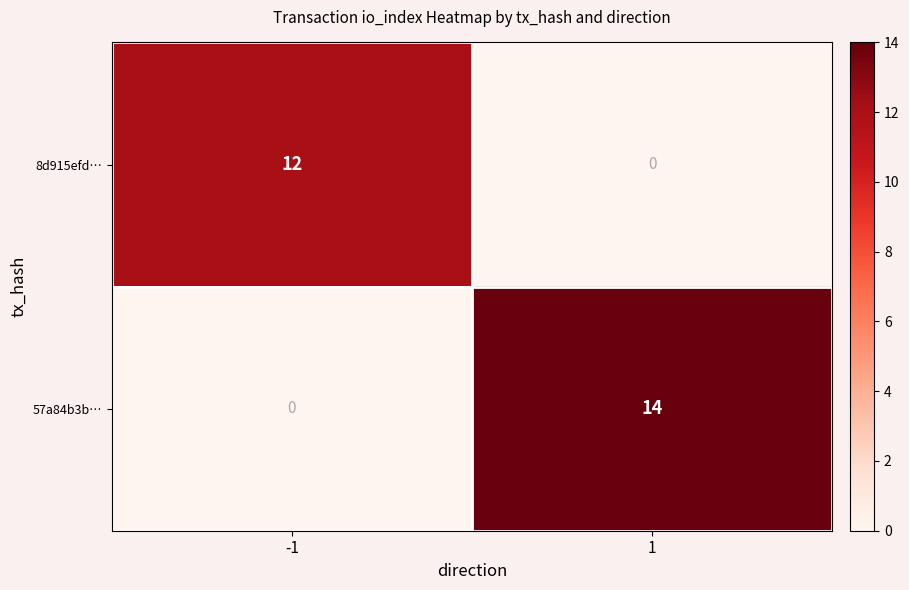

What is the difference between the 57a84b3b… values at -1 and 1?

14